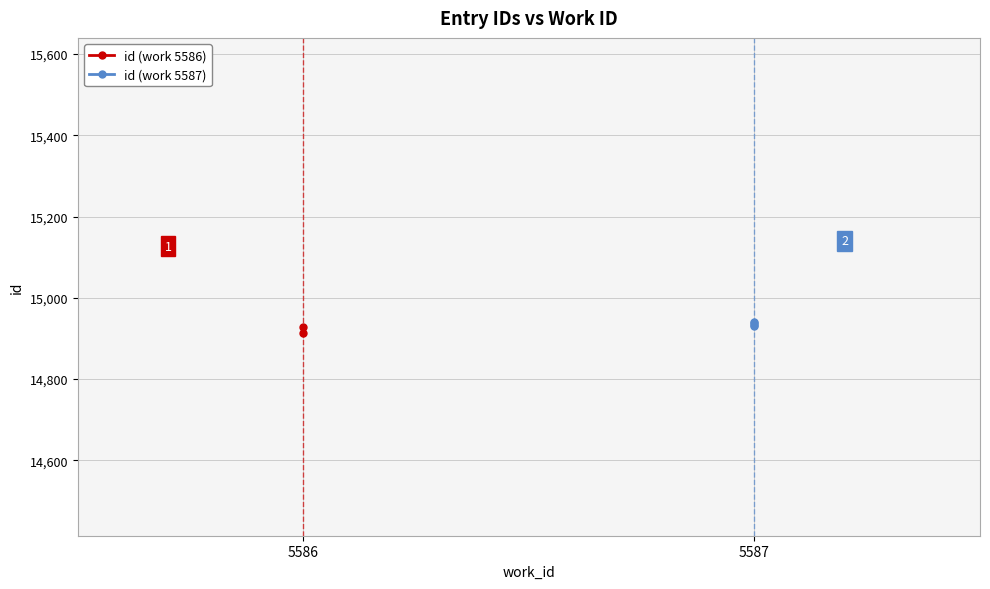

True or false: the data shows 14932 at 5587.

True